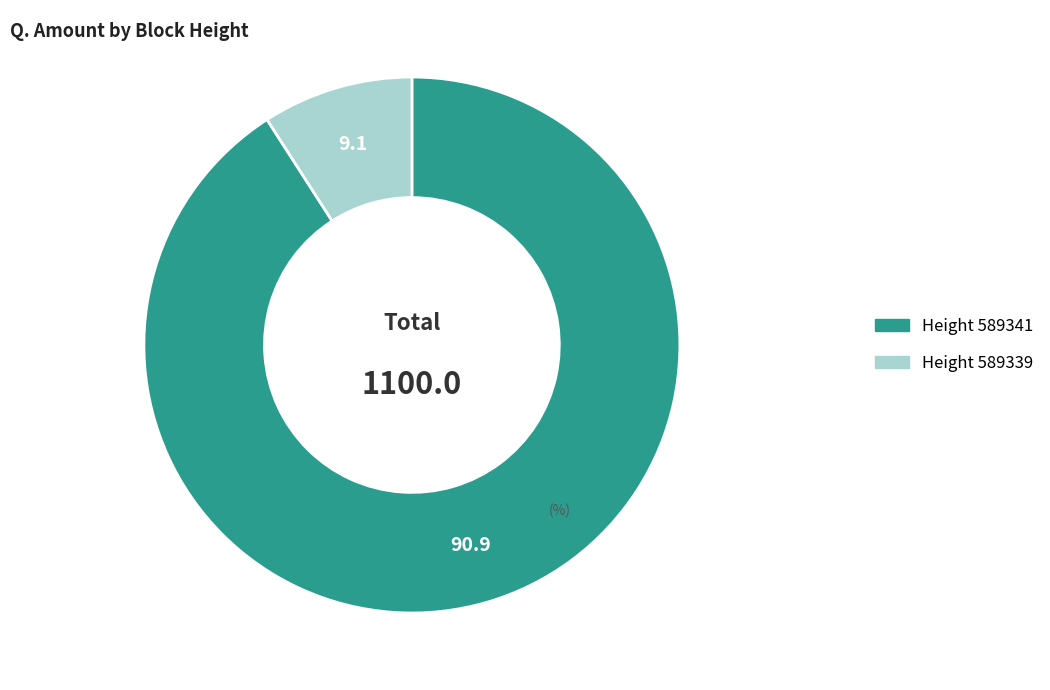

Is there a majority slice in this chart?

Yes